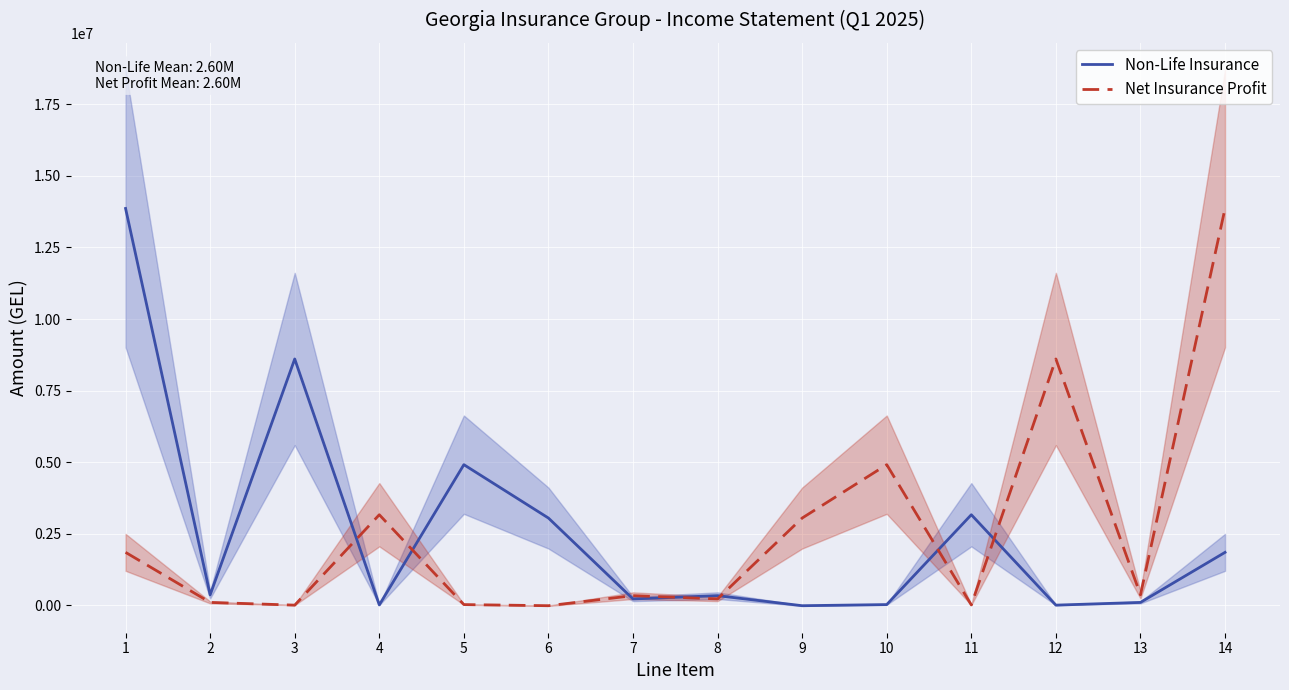

At 9, list the series in order from smallest to largest.

Non-Life Insurance, Net Insurance Profit